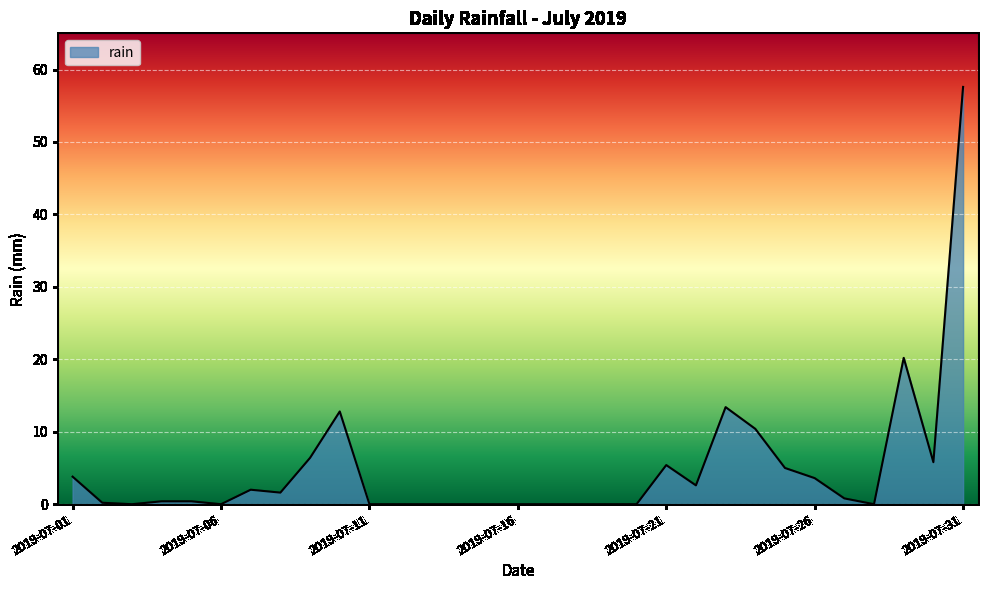

What is the difference between the maximum and minimum values?

57.6